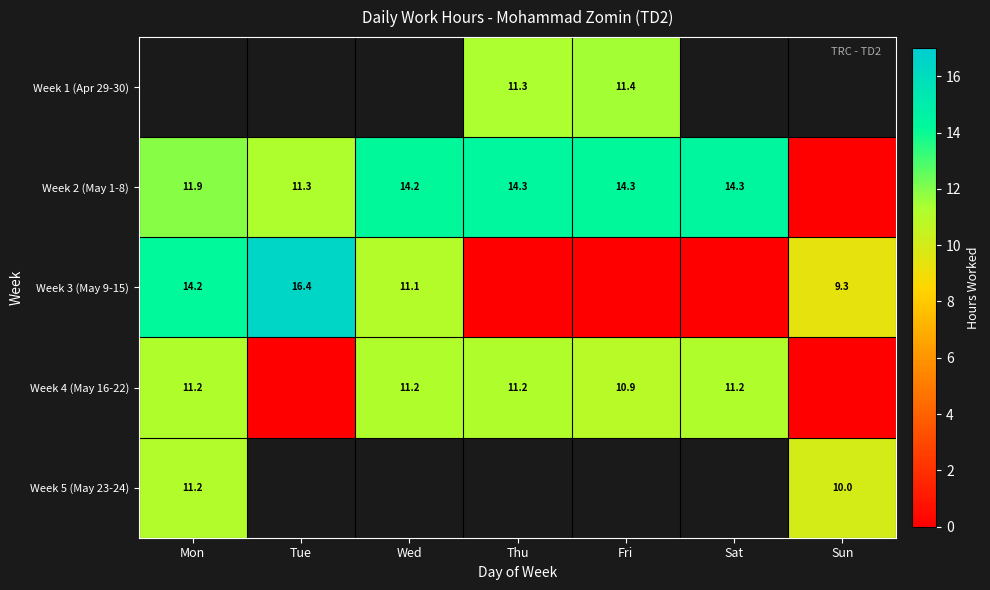

What is the difference between the Week 2 (May 1-8) values at Mon and Thu?

2.4